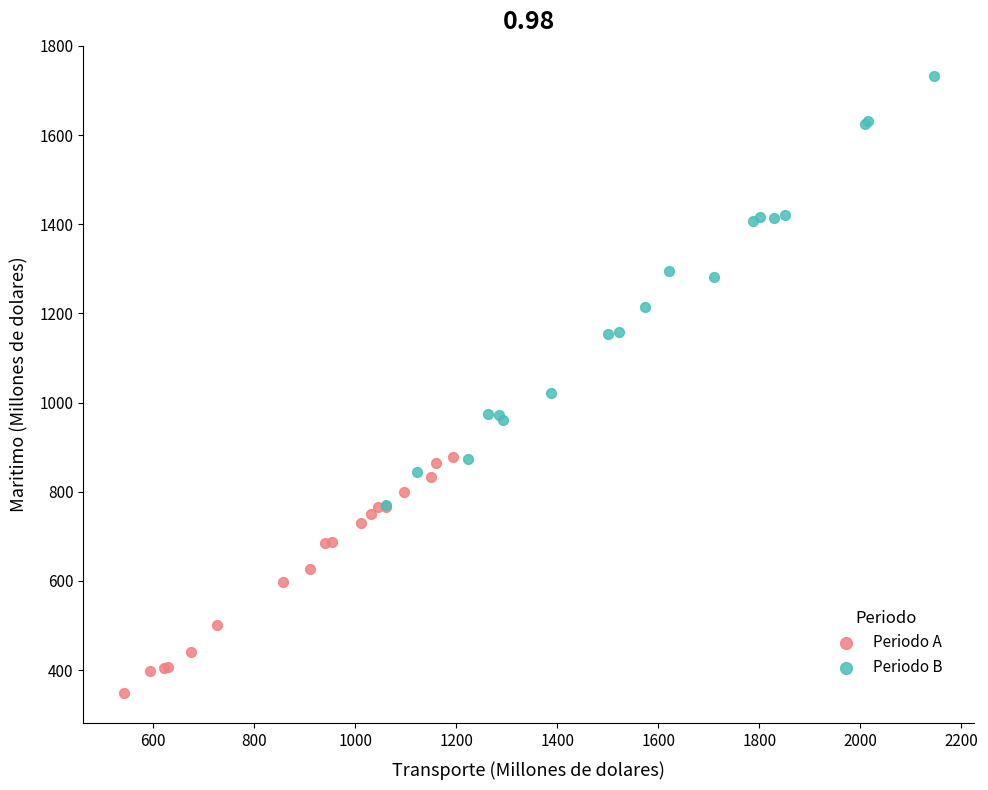

Which series reaches the minimum Y coordinate?

Periodo A